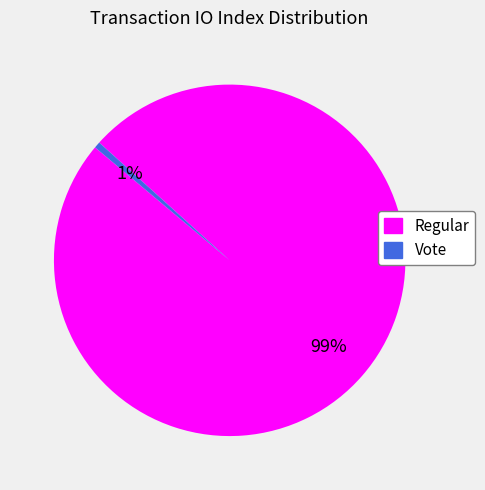

Rank the categories by value from lowest to highest.

Vote, Regular